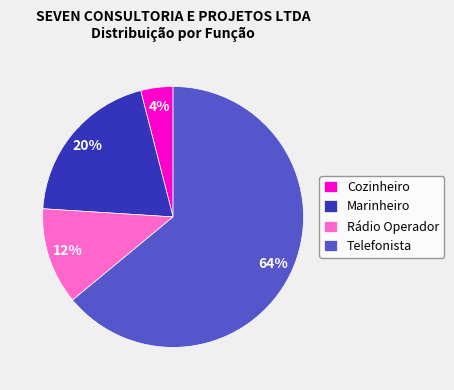

Is it true that Cozinheiro is 17% of the pie?

False